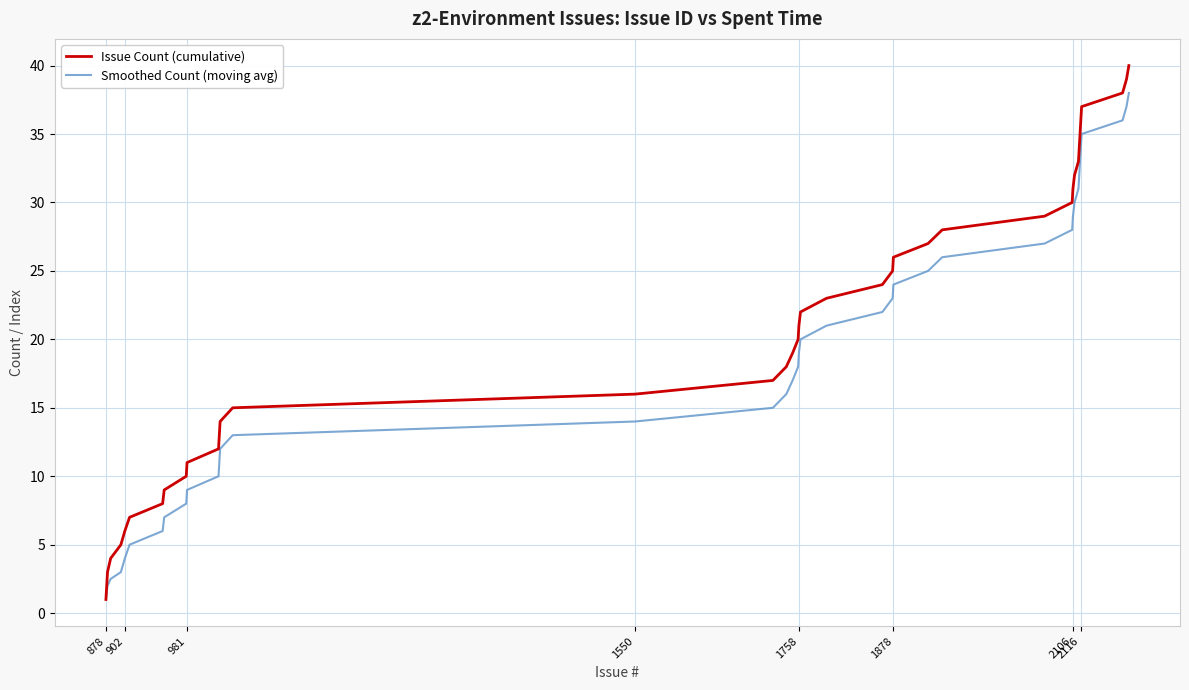

Which series has the widest spread of values?

Issue Count (cumulative)